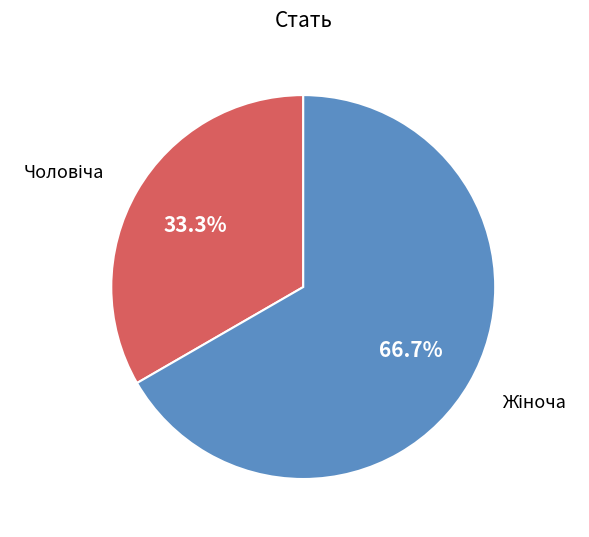

Is there any slice that represents more than half of the pie?

Yes